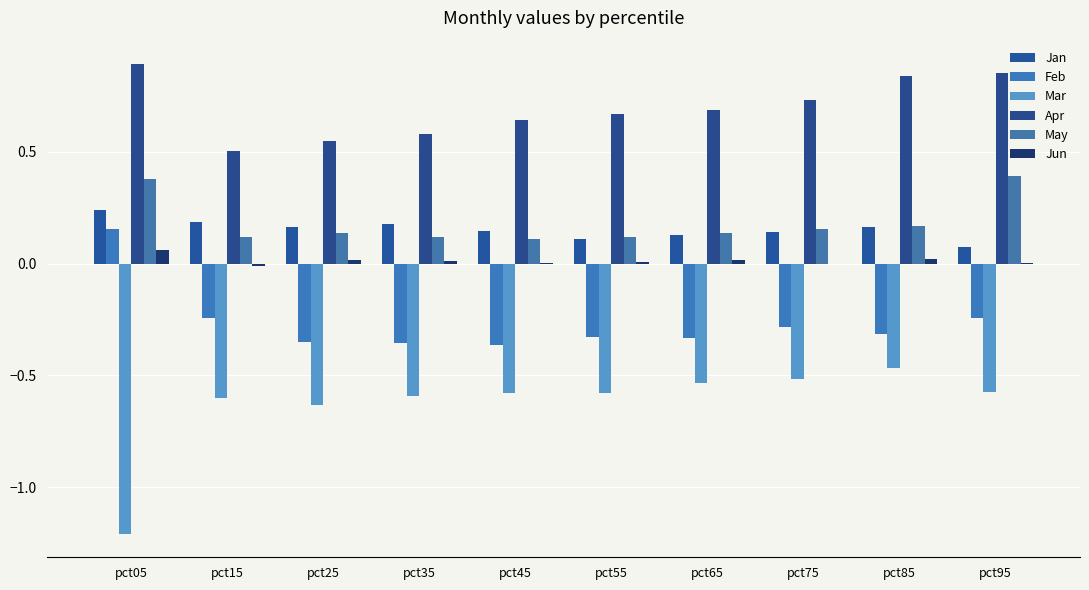

Which series has the largest range (max minus min)?

Mar